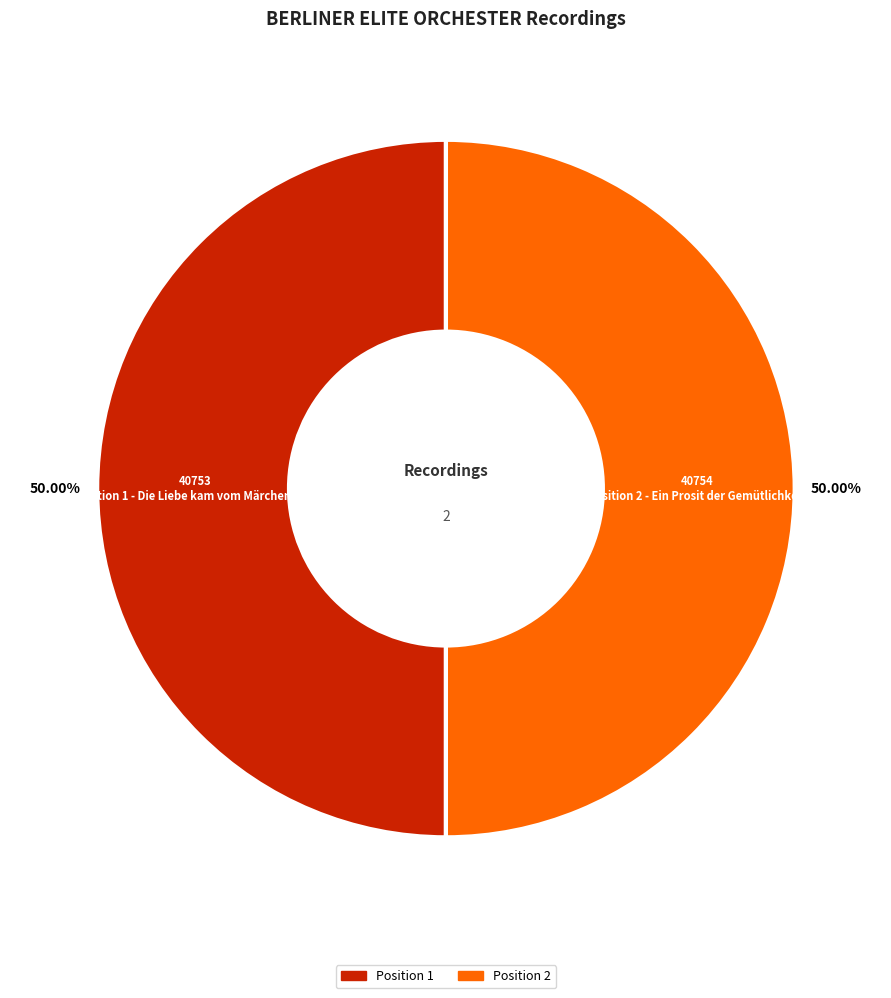

Count the number of slices in the pie.

2